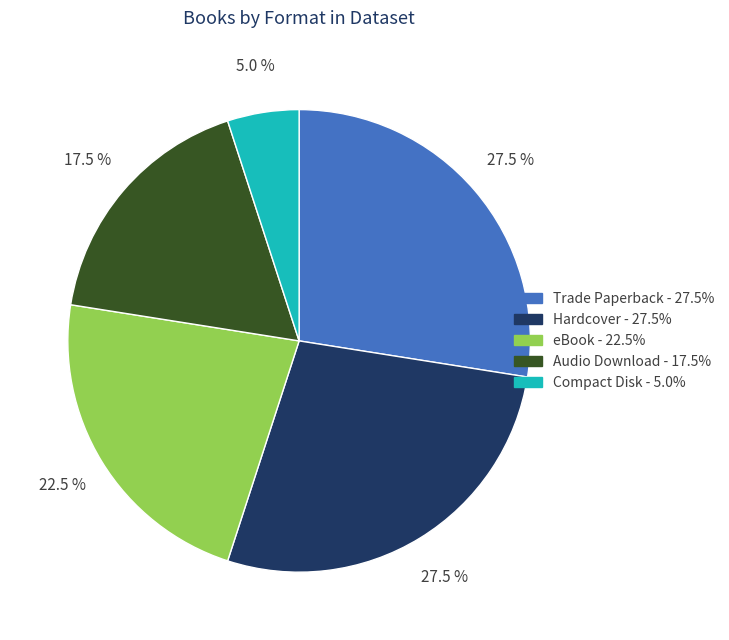

How many slices are in this pie chart?

5